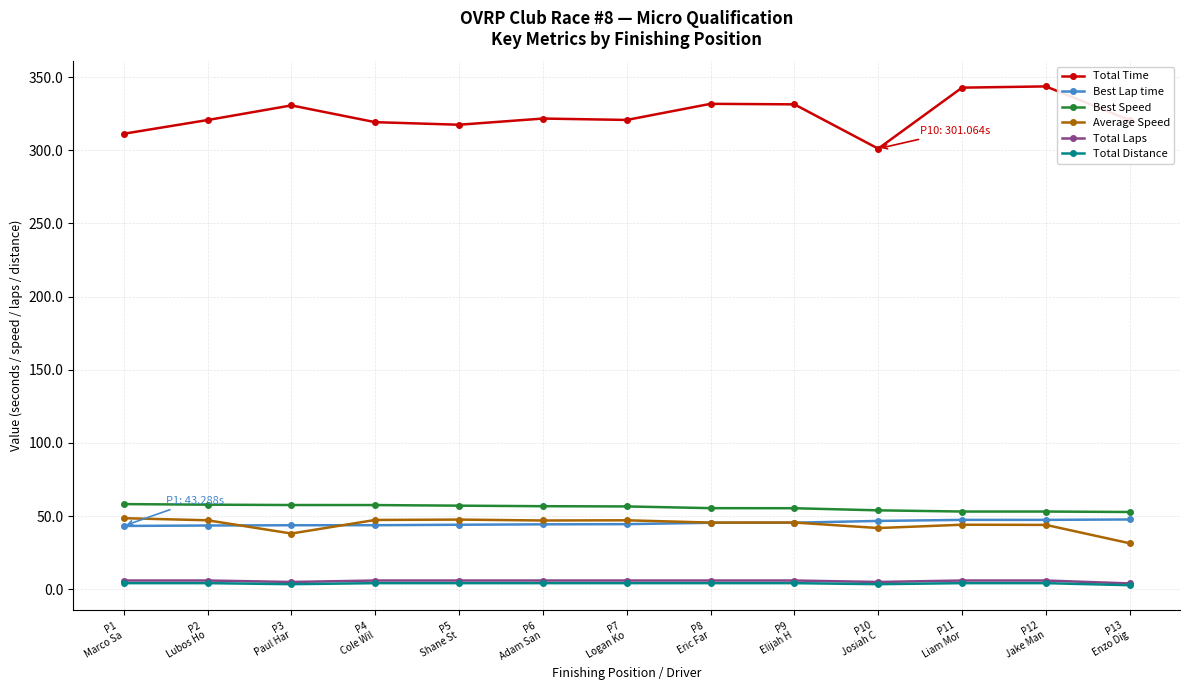

What is the average value of the Average Speed series?

44.3